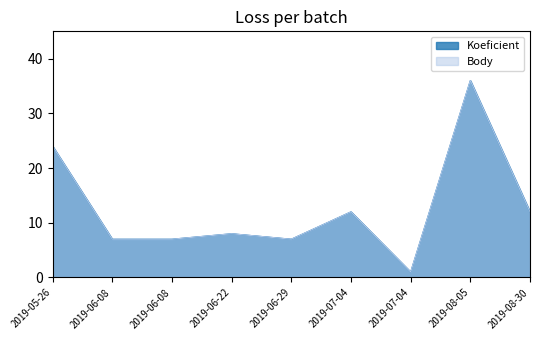

Which series changed the most between 2019-06-08 and 2019-07-04?

Koeficient